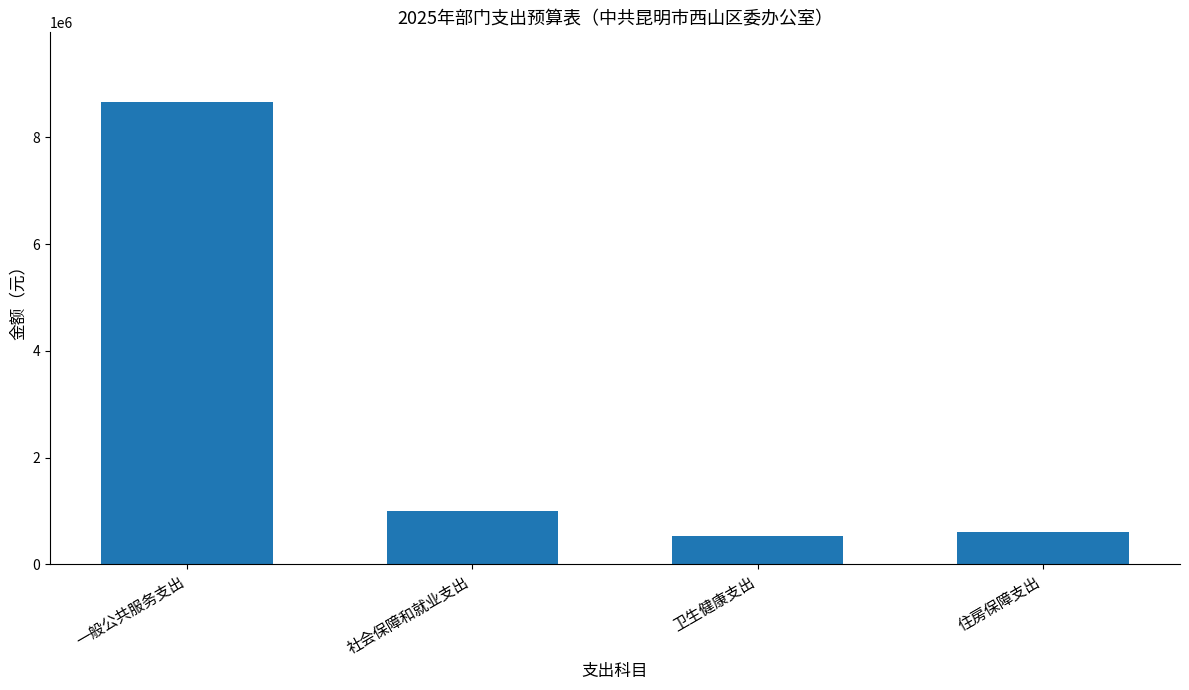

The value at 住房保障支出 is 601116.0. True or false?

True